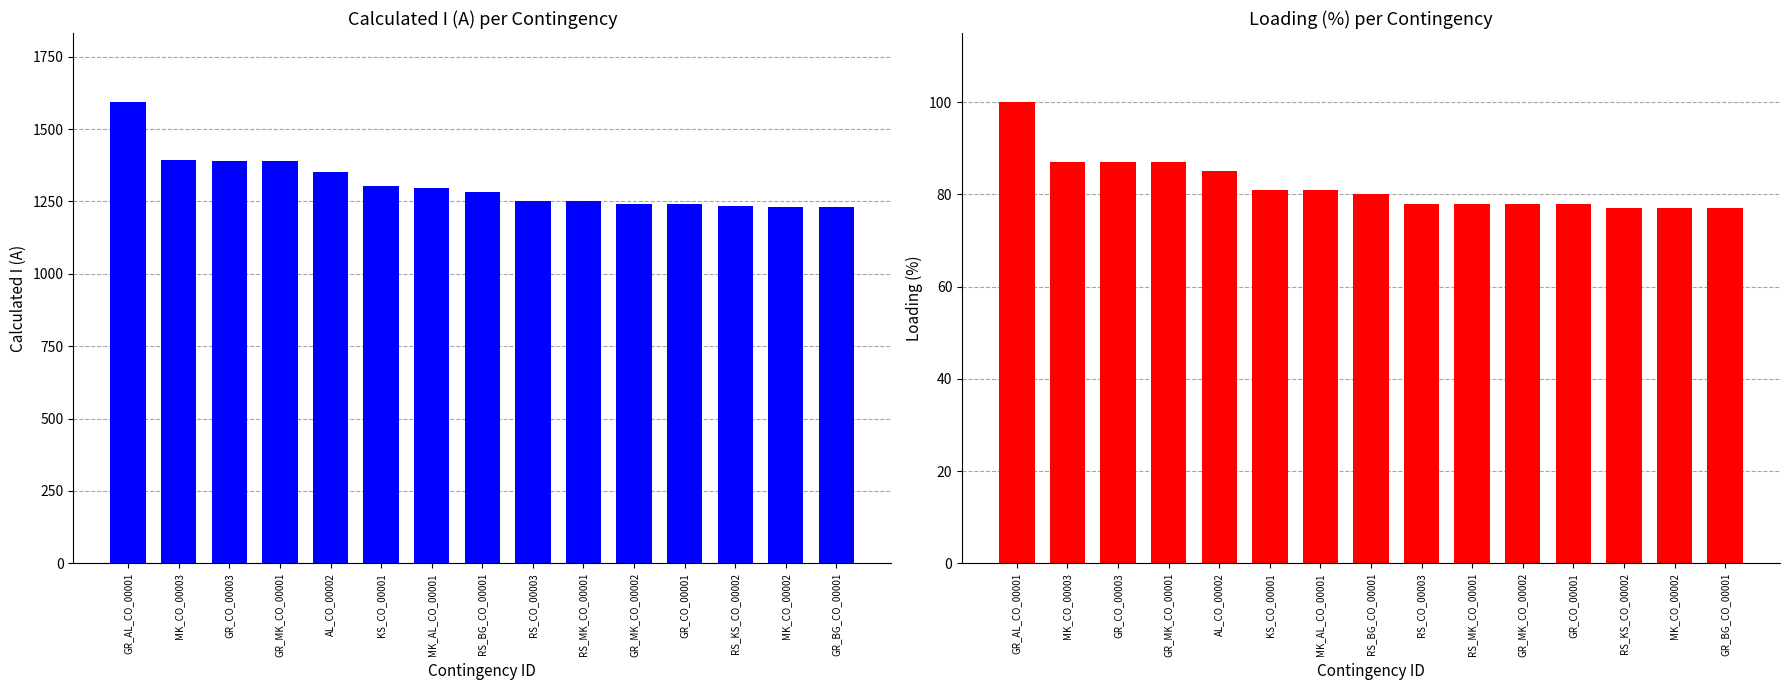

How many data points in Loading (%) are above 80?

7